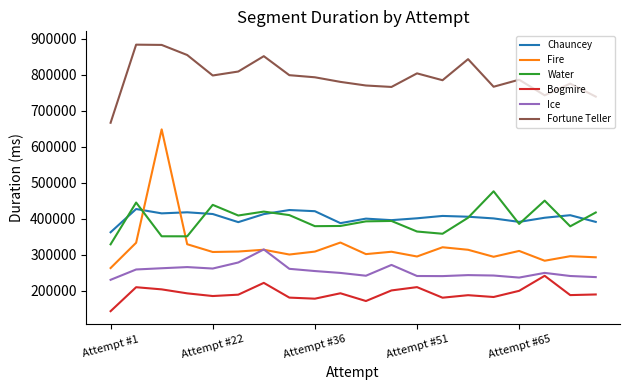

Rank the series by their maximum value, from highest to lowest.

Fortune Teller, Fire, Water, Chauncey, Ice, Bogmire